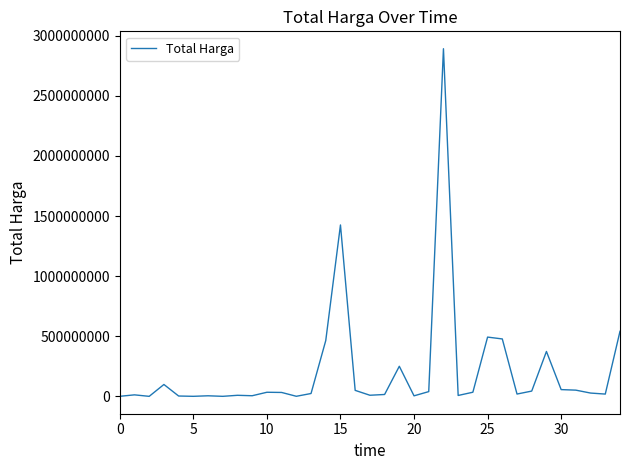

What is the difference between the maximum and minimum values?

2892044000